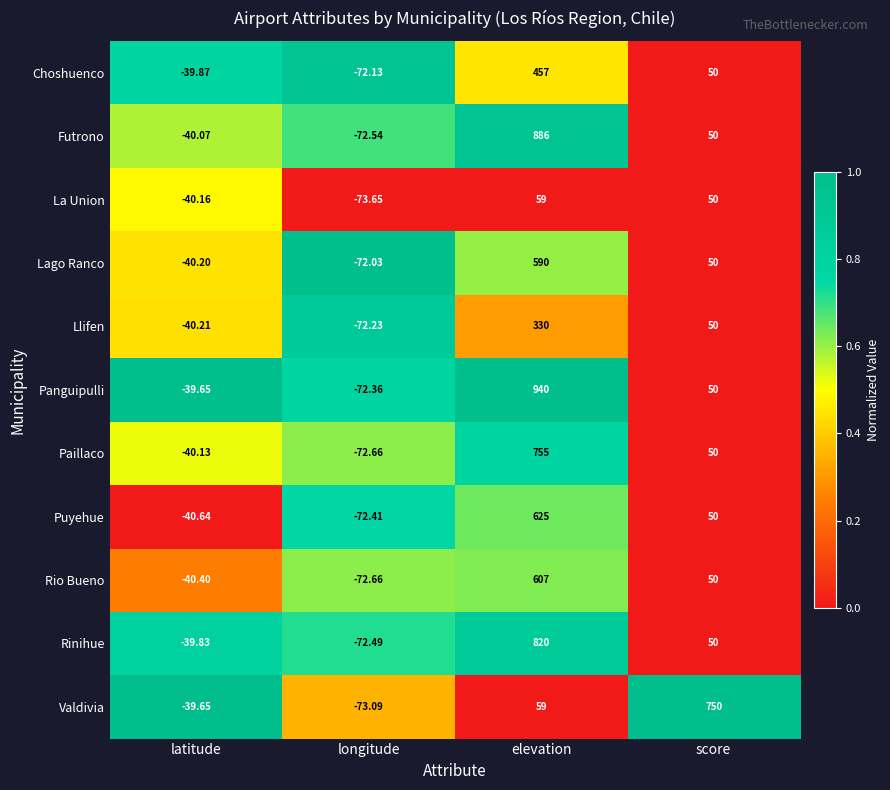

Which series has the largest range (max minus min)?

Panguipulli